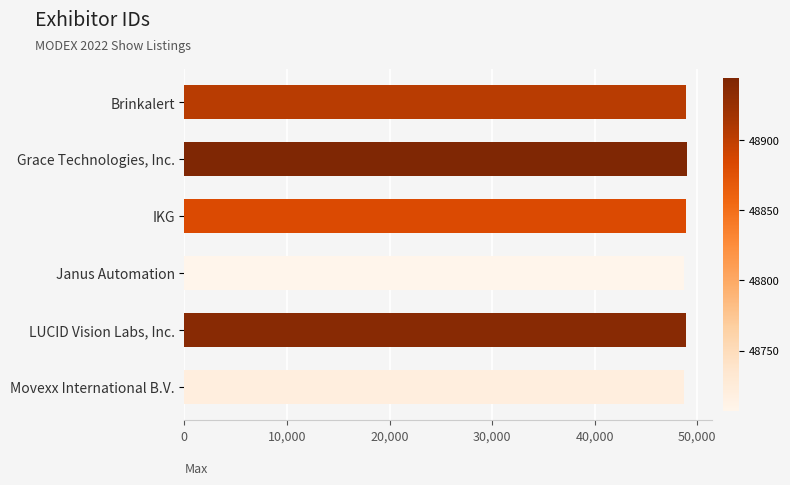

Are the bars horizontal?

Yes